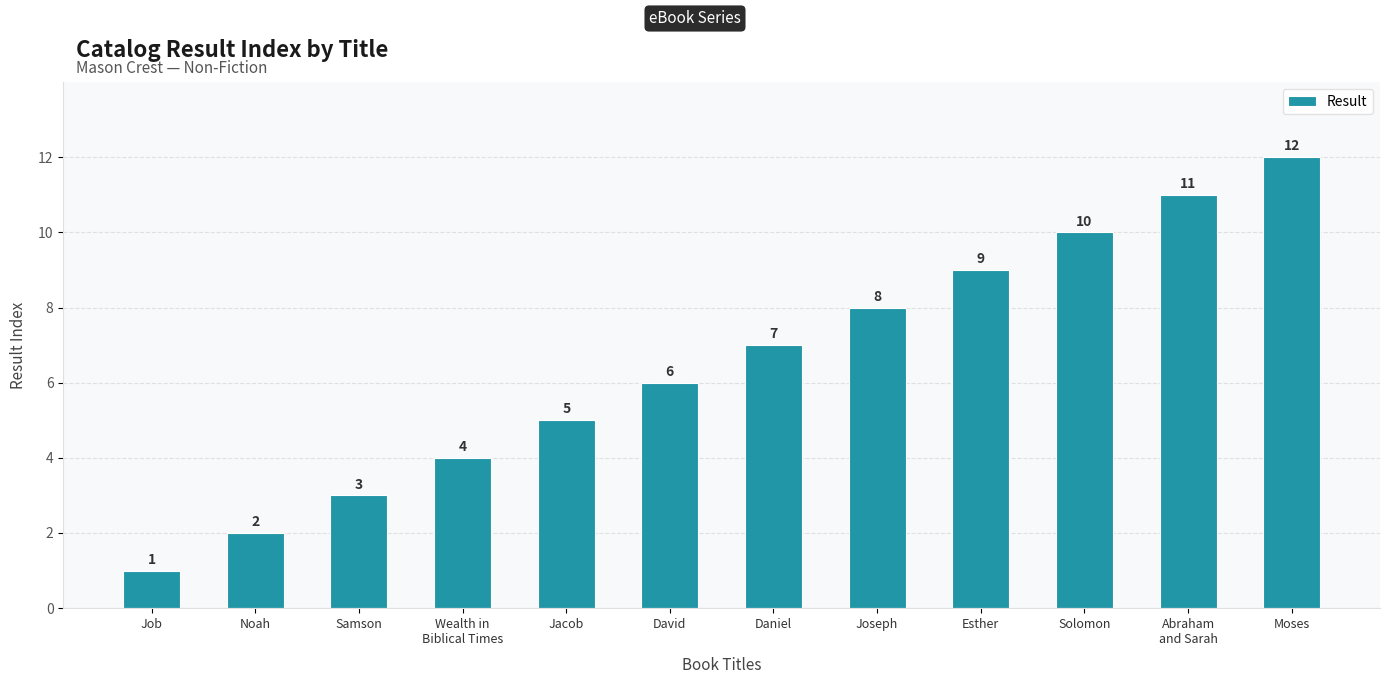

What is the label of the 2nd bar from the right?

Abraham
and Sarah